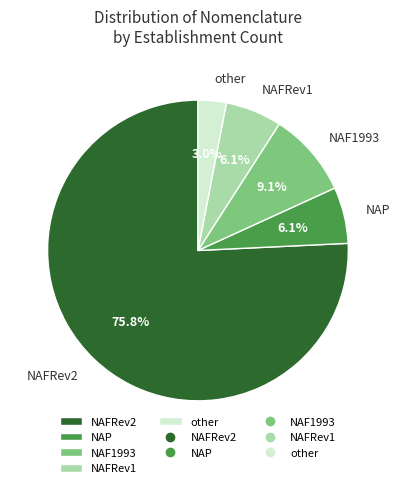

Which has a higher value, NAF1993 or NAFRev1?

NAF1993